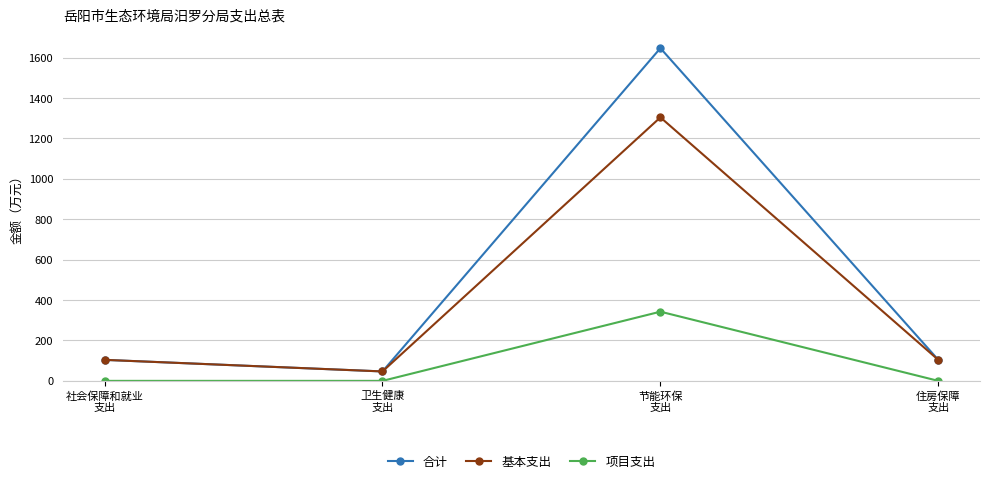

The value of 项目支出 at 住房保障
支出 is 0.0. True or false?

True